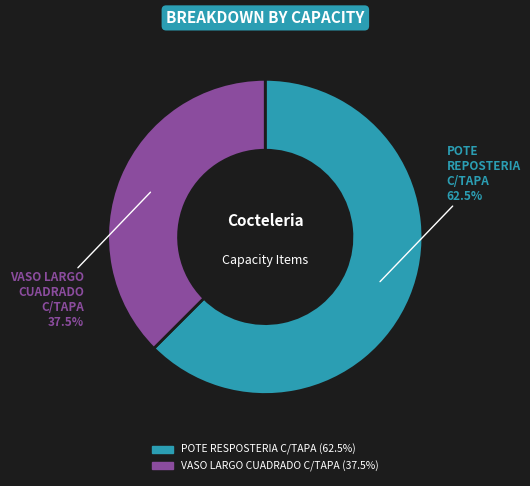

True or false: VASO LARGO CUADRADO C/TAPA accounts for 52% of the total.

False